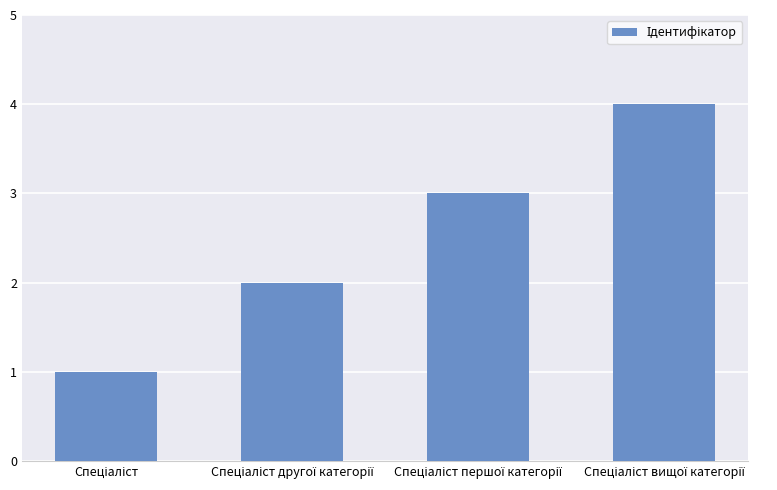

Reading right to left, transcribe all the data shown in this chart.

4	3	2	1